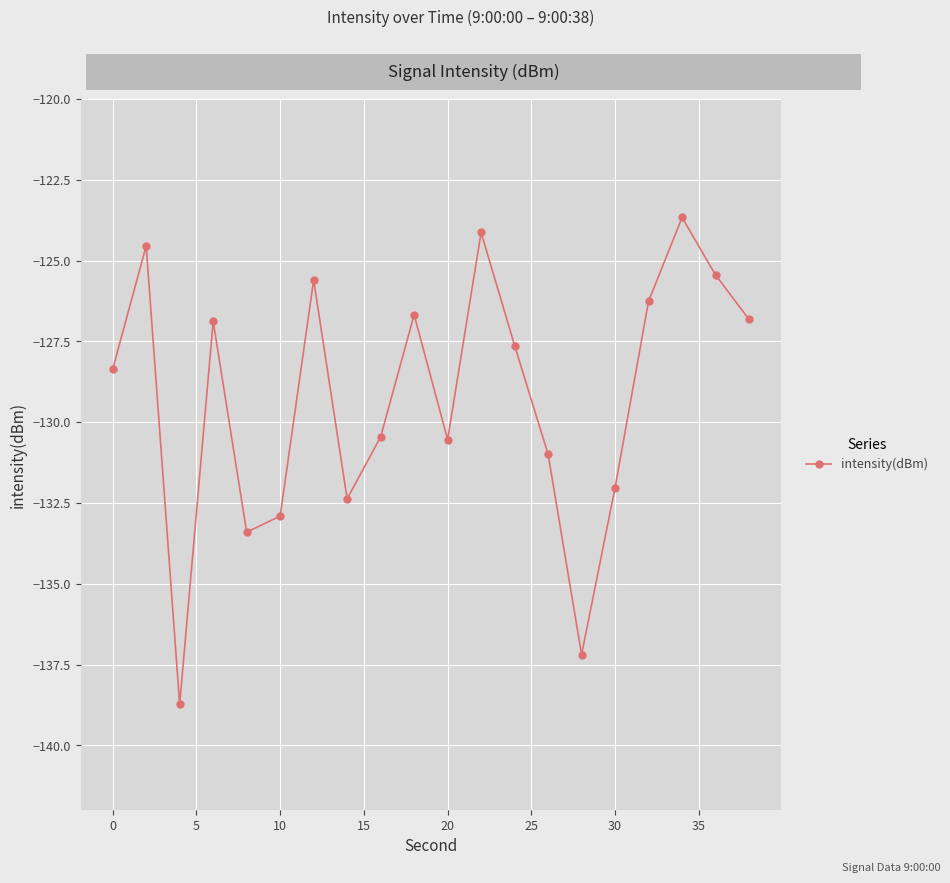

How many points are higher than both their immediate neighbors (excluding endpoints)?

6